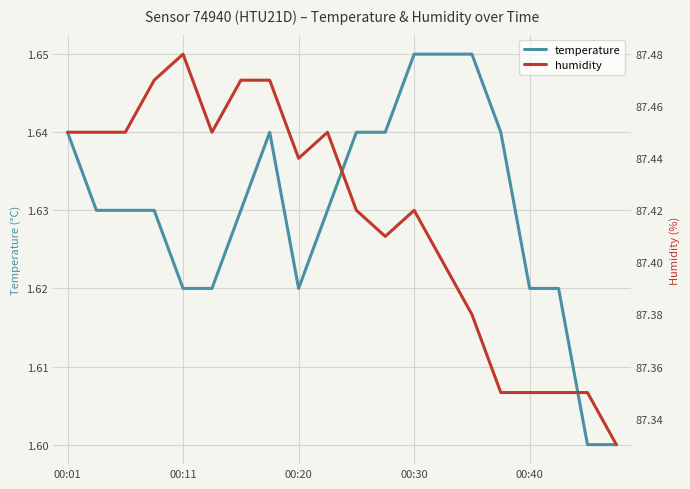

What are all the series names shown in the legend?

temperature, humidity